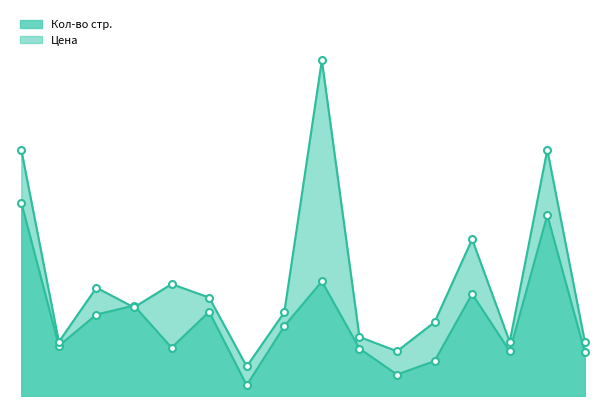

How many values in the Кол-во стр. series exceed 156?

7